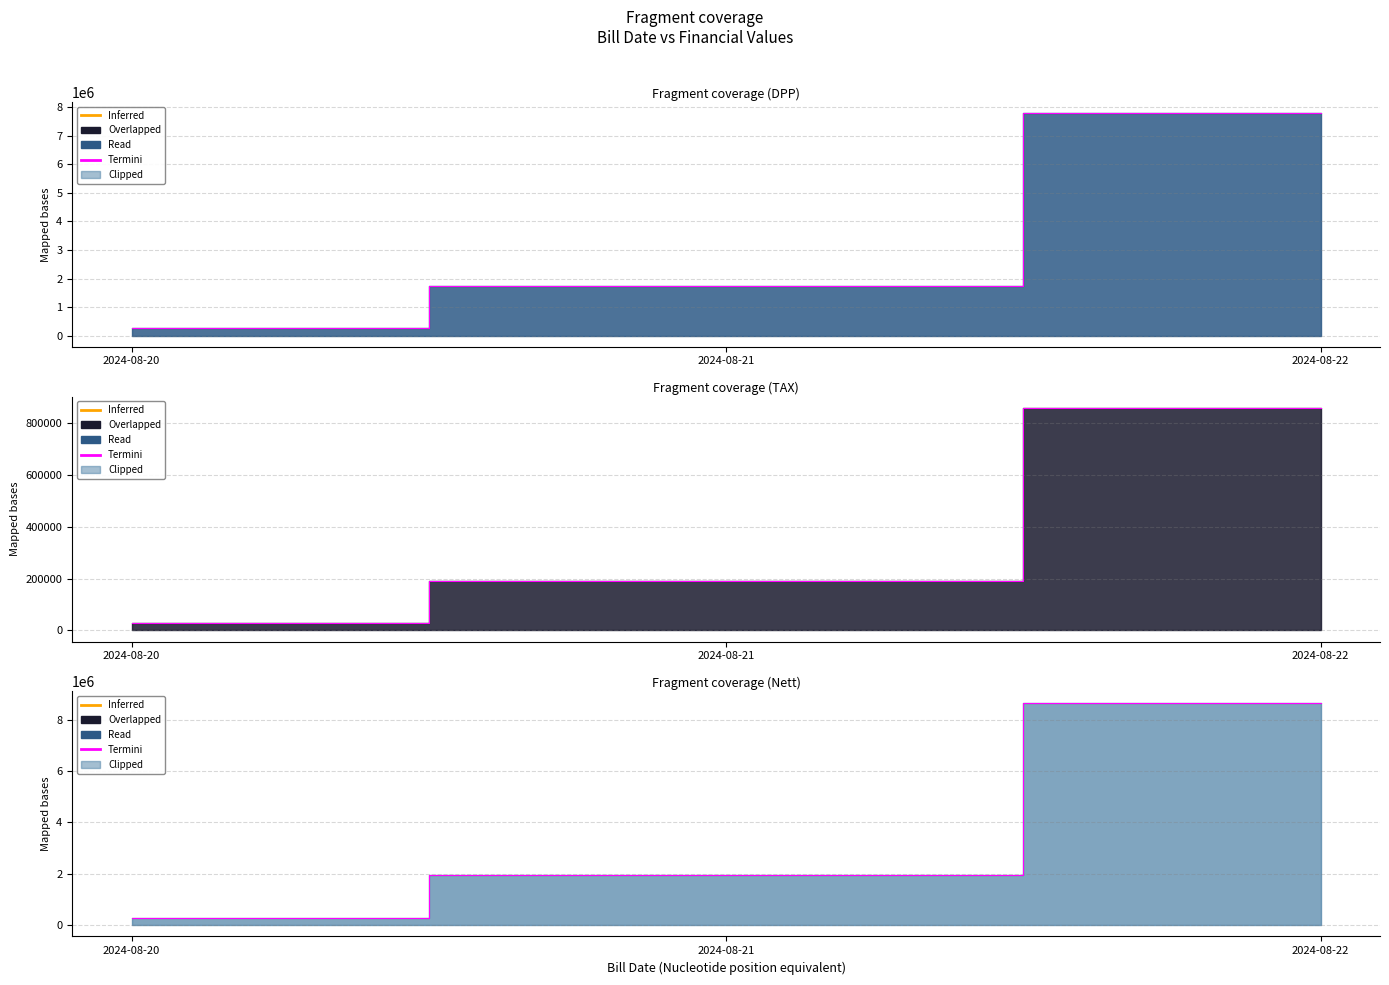

Reading left to right, list all the values displayed in this chart.

286297	1941242	8658718